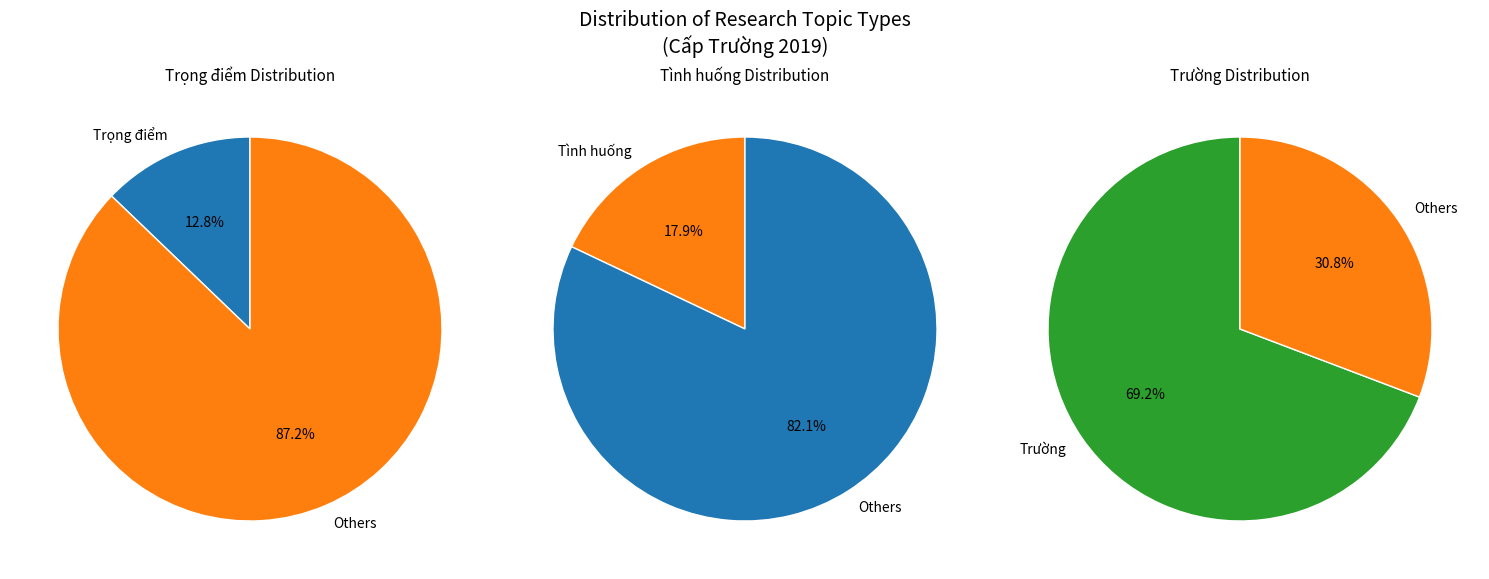

True or false: Trọng điểm accounts for 13% of the total.

True